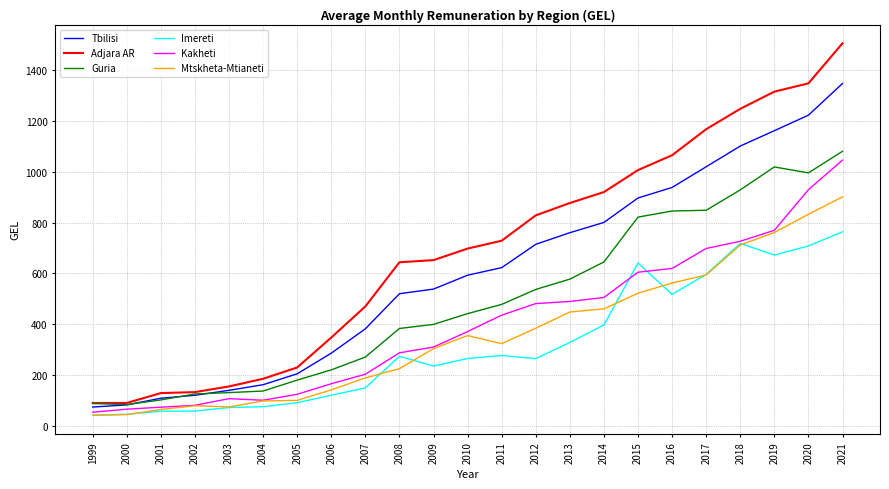

True or false: Kakheti has a value of 270.3 at 2007.

False